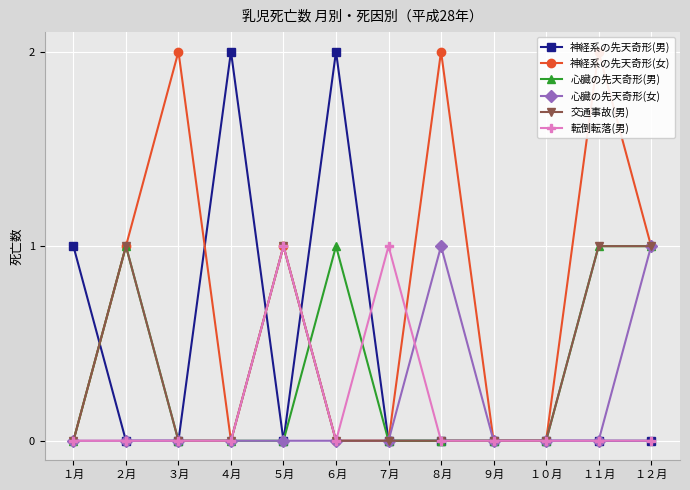

The value of 転倒転落(男) at １１月 is 0. True or false?

False